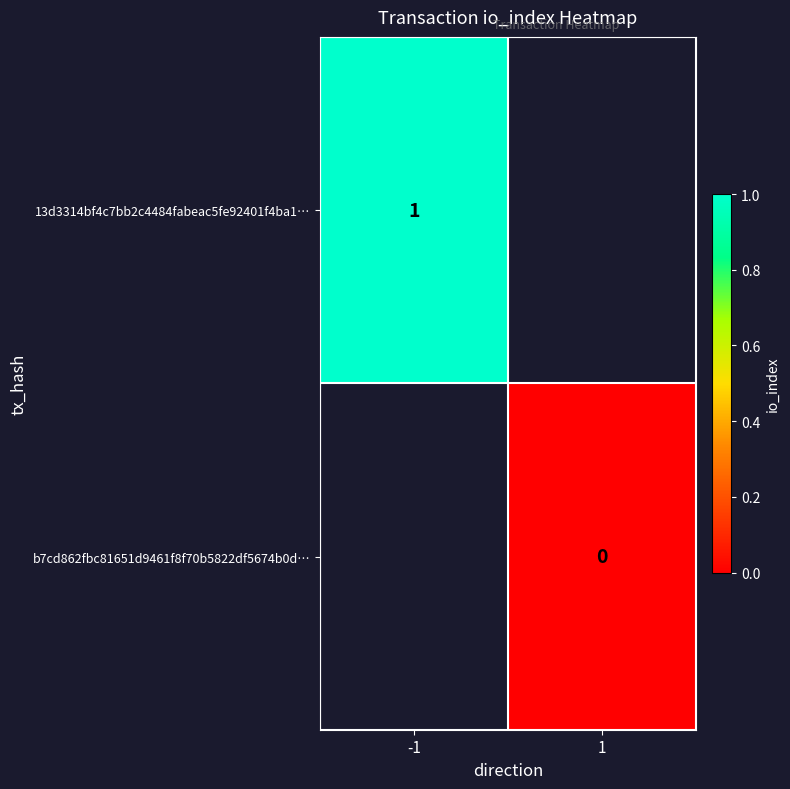

The value of b7cd862fbc81651d9461f8f70b5822df5674b0d… at 1 is 0.0. True or false?

True